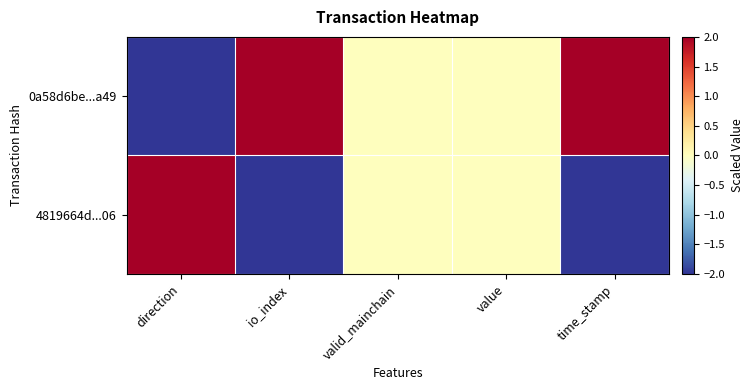

Rank the series at time_stamp from highest to lowest value.

0a58d6be...a49, 4819664d...06